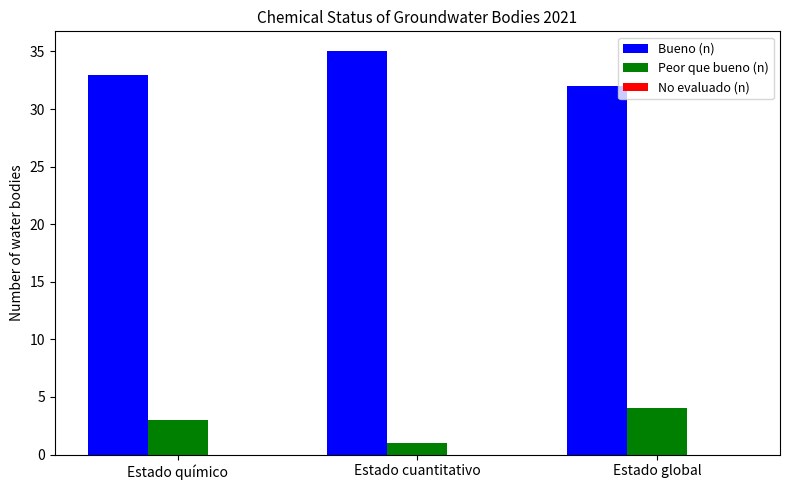

Rank the series by their maximum value, from lowest to highest.

Peor que bueno (n), Bueno (n)